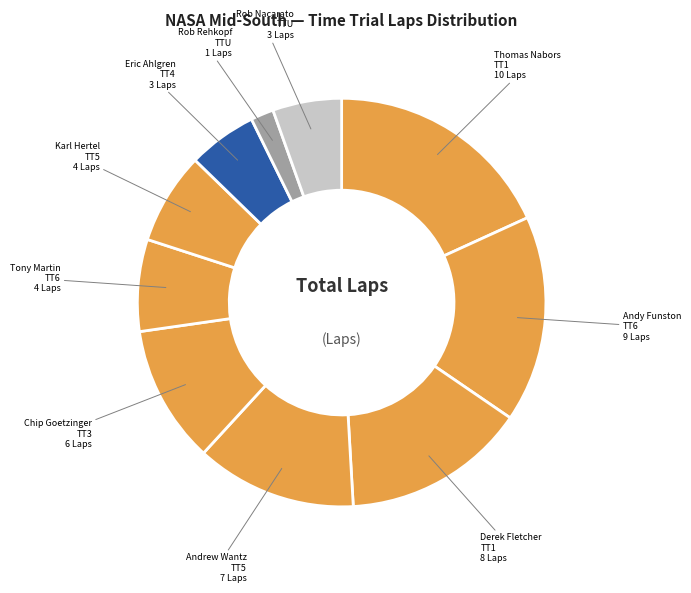

Rank the categories by value from highest to lowest.

Thomas Nabors (TT1), Andy Funston (TT6), Derek Fletcher (TT1), Andrew Wantz (TT5), Chip Goetzinger (TT3), Tony Martin (TT6), Karl Hertel (TT5), Eric Ahlgren (TT4), Rob Nacarato (TTU), Rob Rehkopf (TTU)